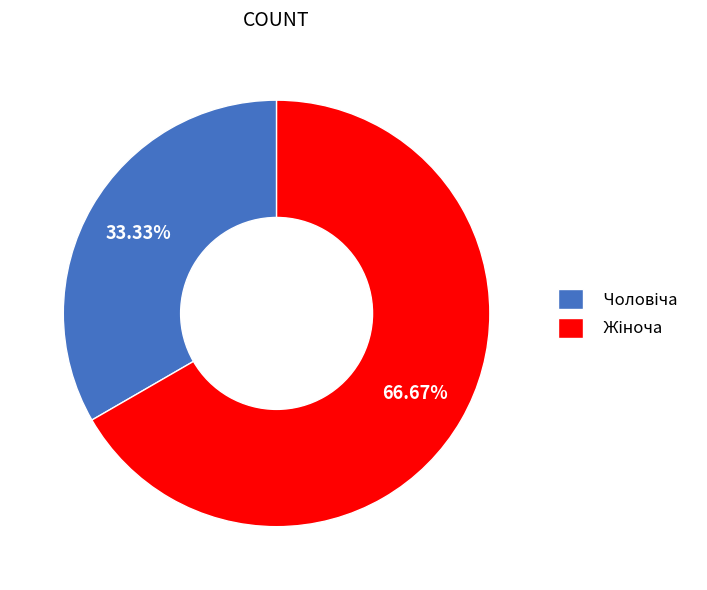

Does any single category account for the majority?

Yes